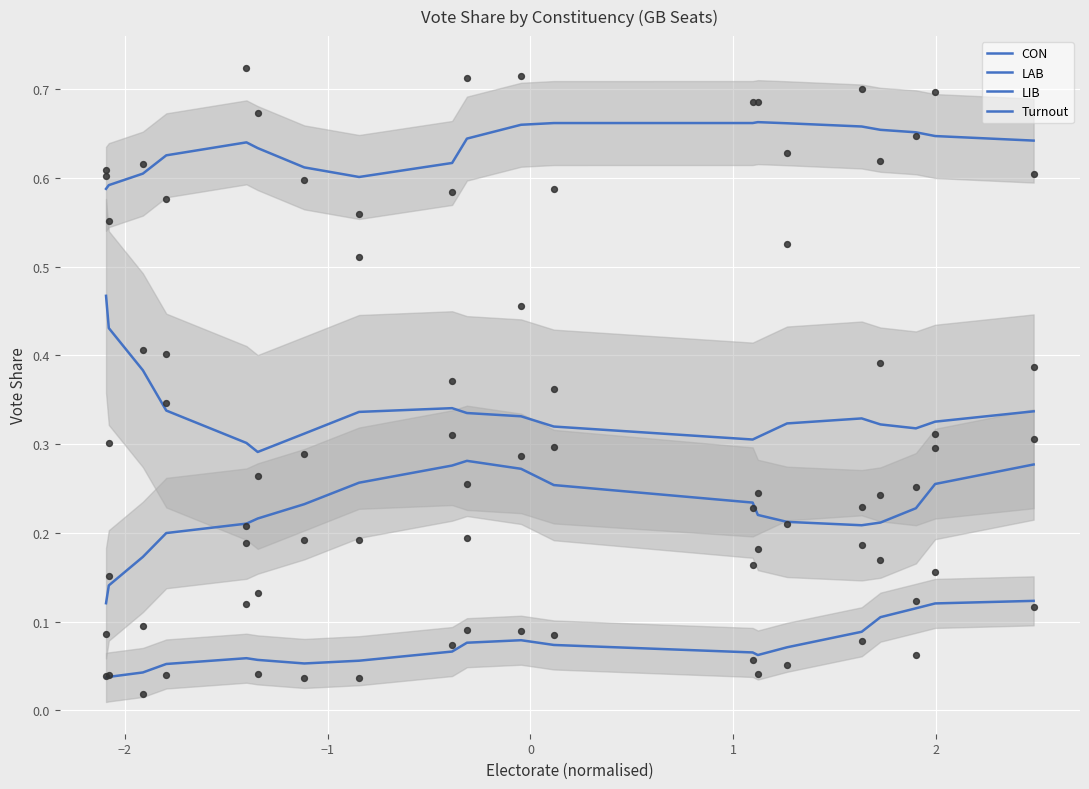

Which series has the widest spread of Y values?

LAB